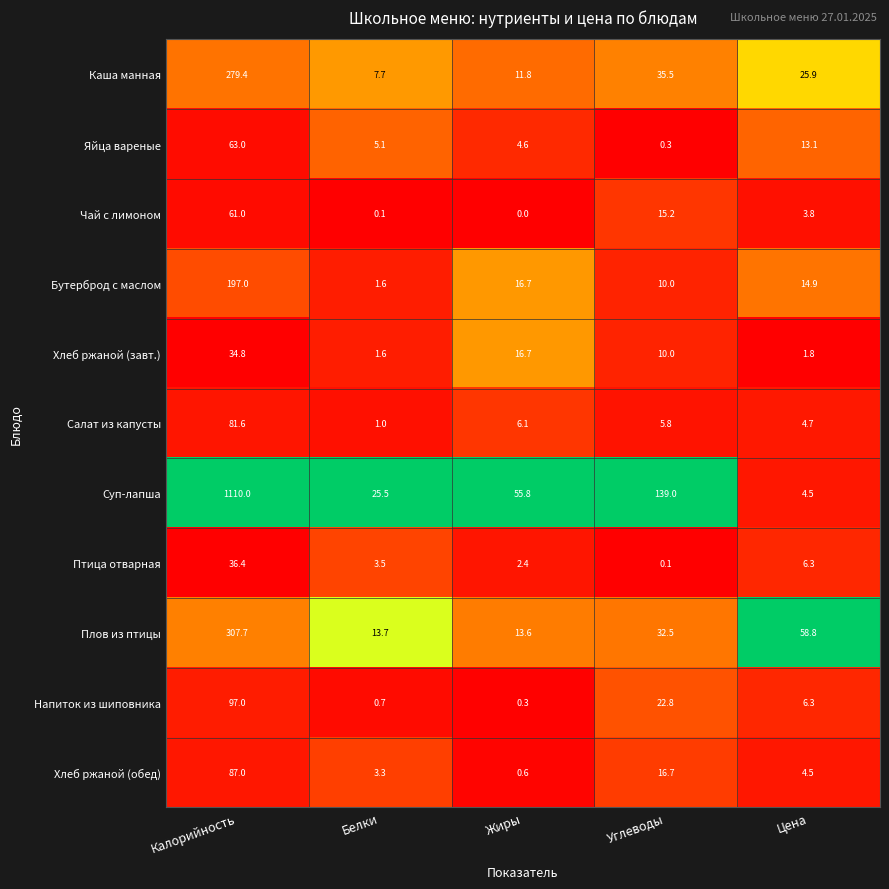

List the series in order of their peak value, lowest first.

Хлеб ржаной (завт.), Птица отварная, Чай с лимоном, Яйца вареные, Салат из капусты, Хлеб ржаной (обед), Напиток из шиповника, Бутерброд с маслом, Каша манная, Плов из птицы, Суп-лапша